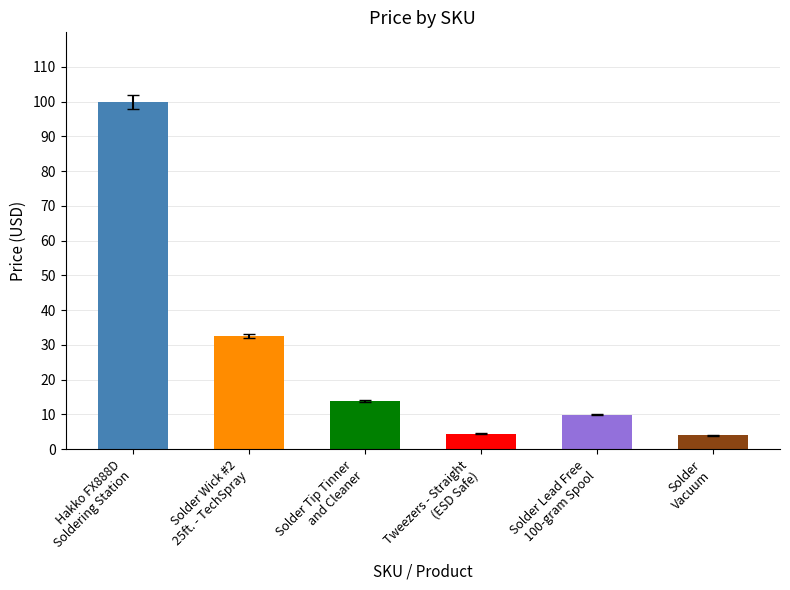

Reading right to left, transcribe all the data shown in this chart.

4.0	9.9	4.5	13.9	32.5	100.0